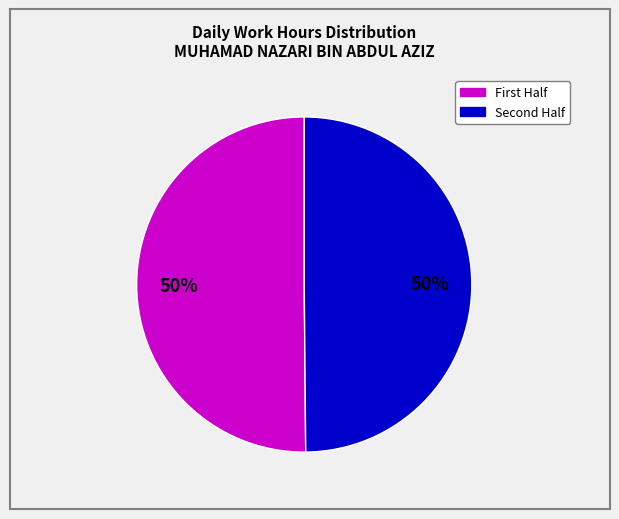

To the nearest percent, what is the average slice percentage?

50%